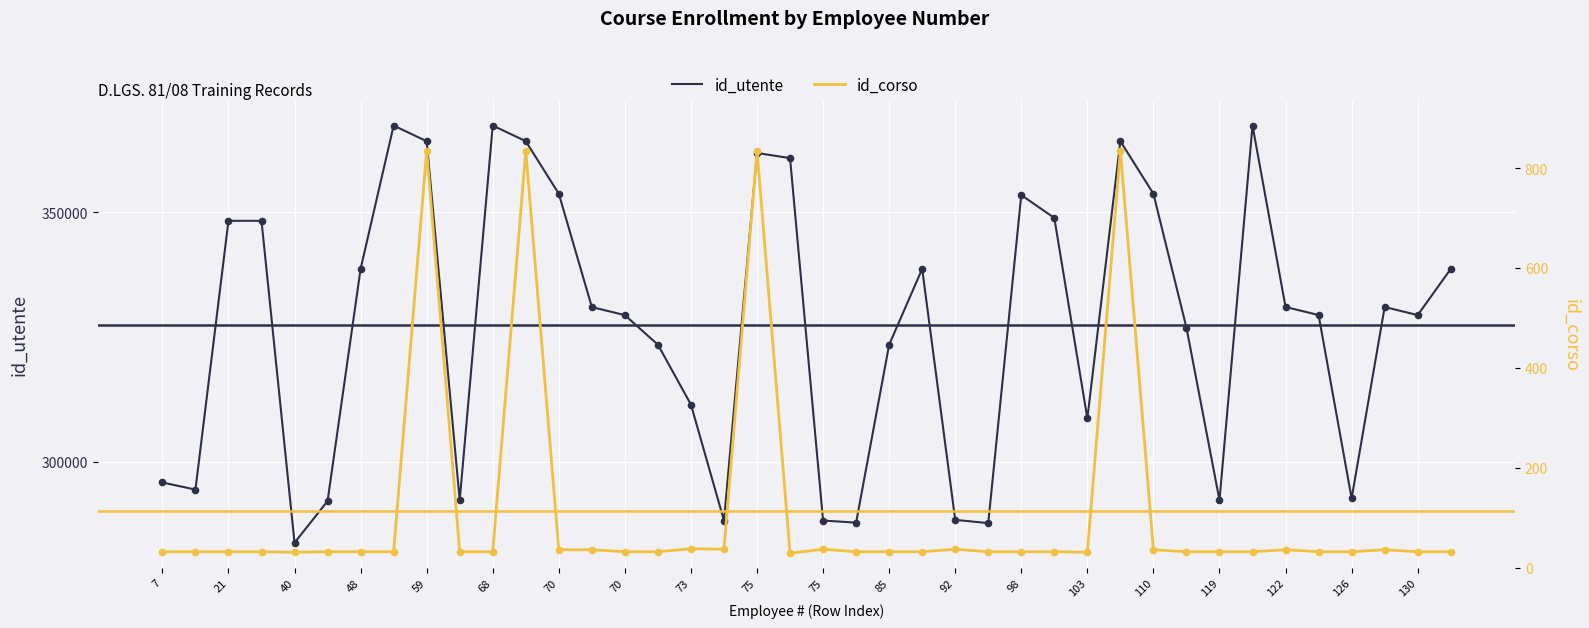

What are all the series names shown in the legend?

id_utente, id_corso